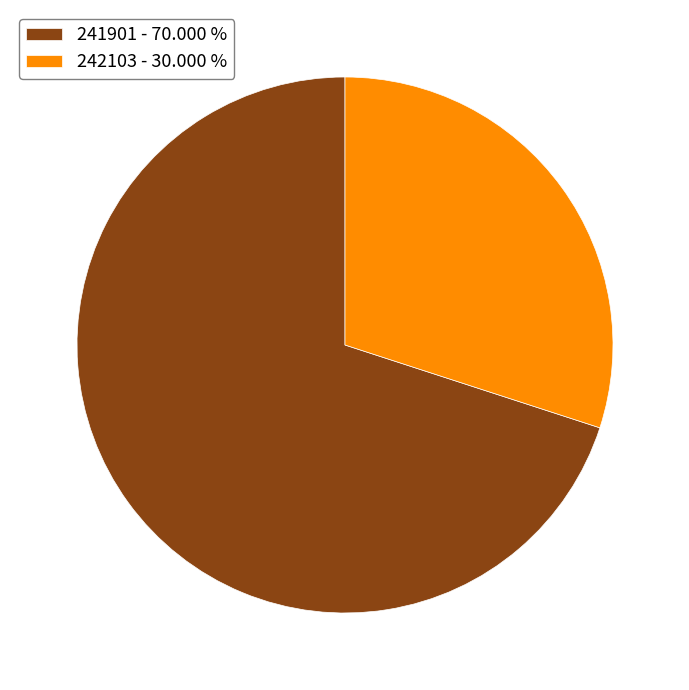

Does 241901 represent more than half of the total?

Yes